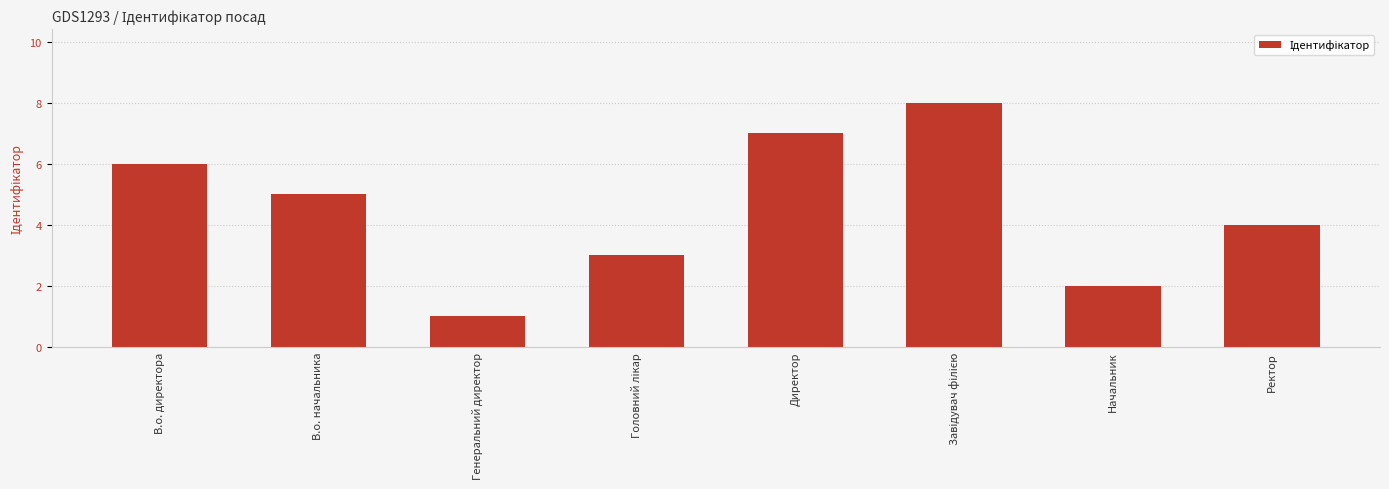

What is the difference between the second highest and minimum values?

6